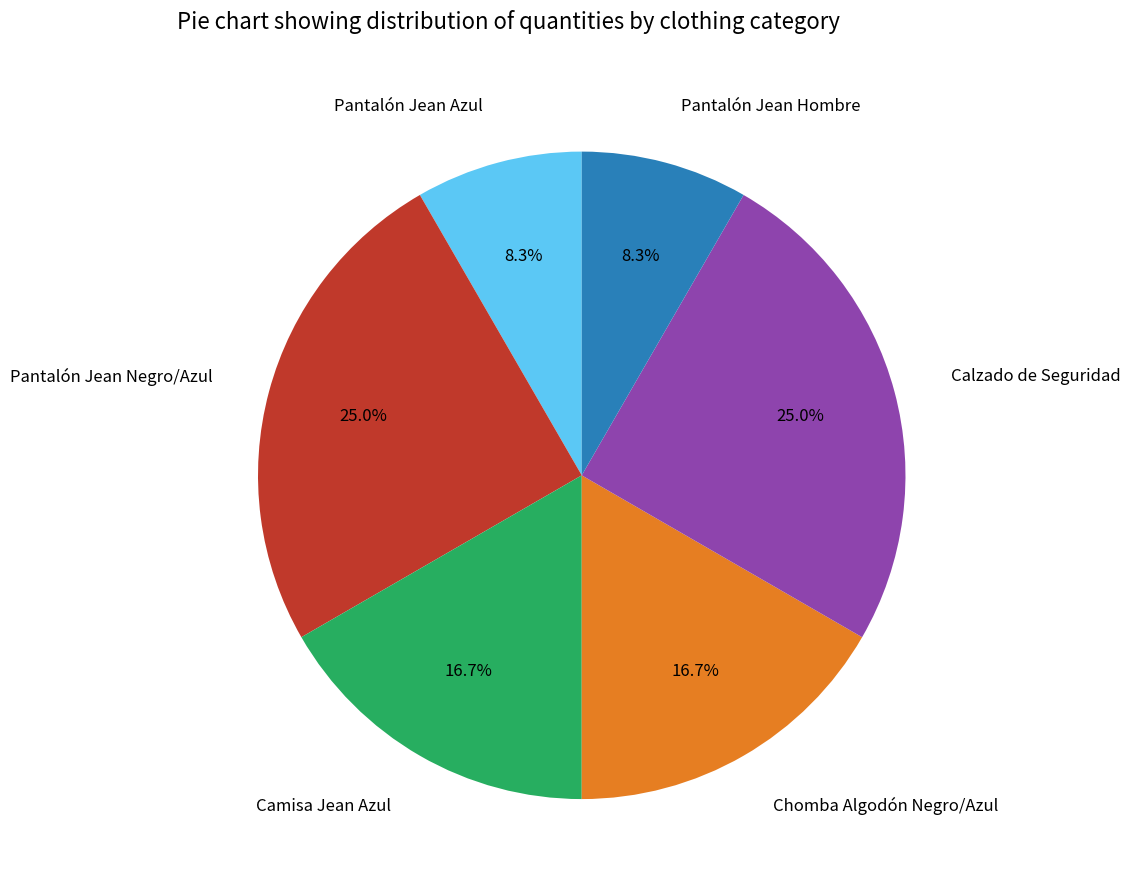

Between Calzado de Seguridad and Chomba Algodón Negro/Azul, which is larger?

Calzado de Seguridad